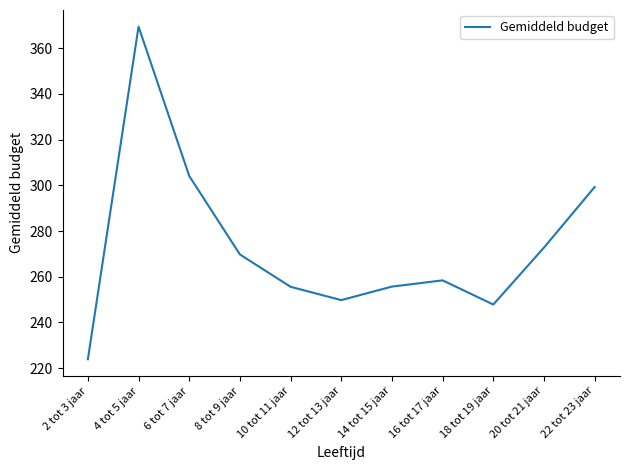

The chart shows a value of 247.8 at 18 tot 19 jaar. True or false?

True